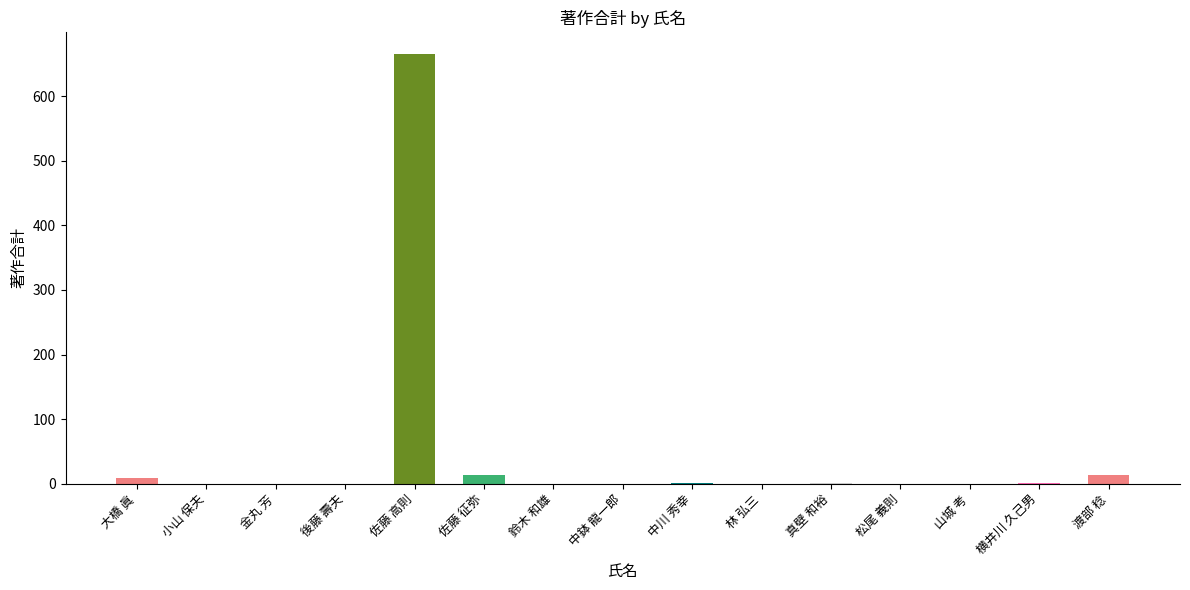

What is the maximum value shown in the chart?

666